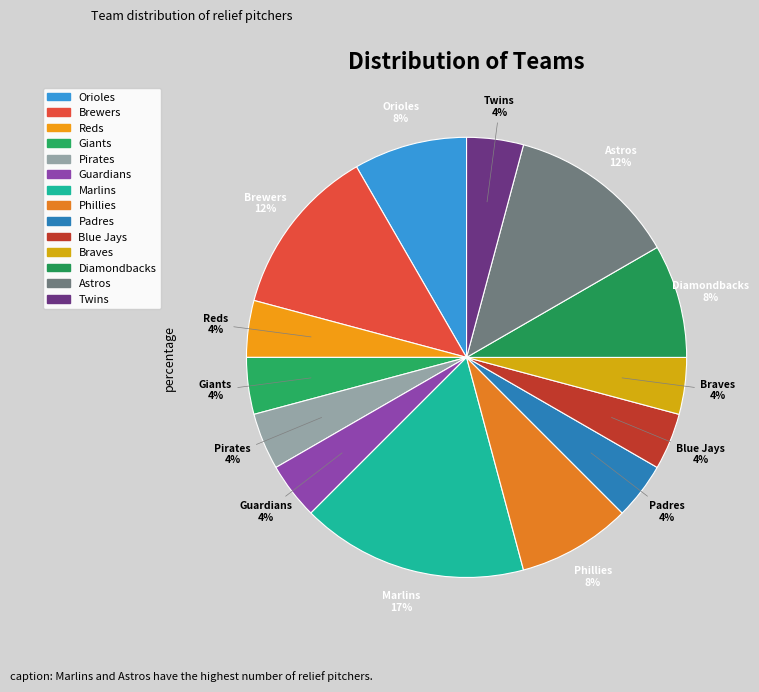

Is there any slice that represents more than half of the pie?

No